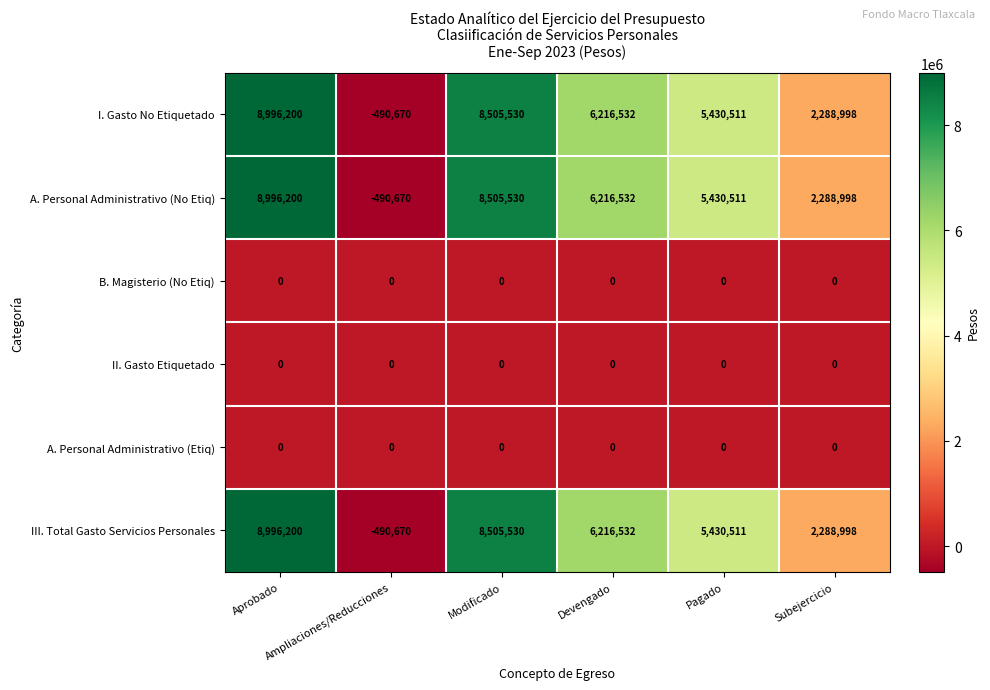

What is the lowest value of the III. Total Gasto Servicios Personales series?

-490670